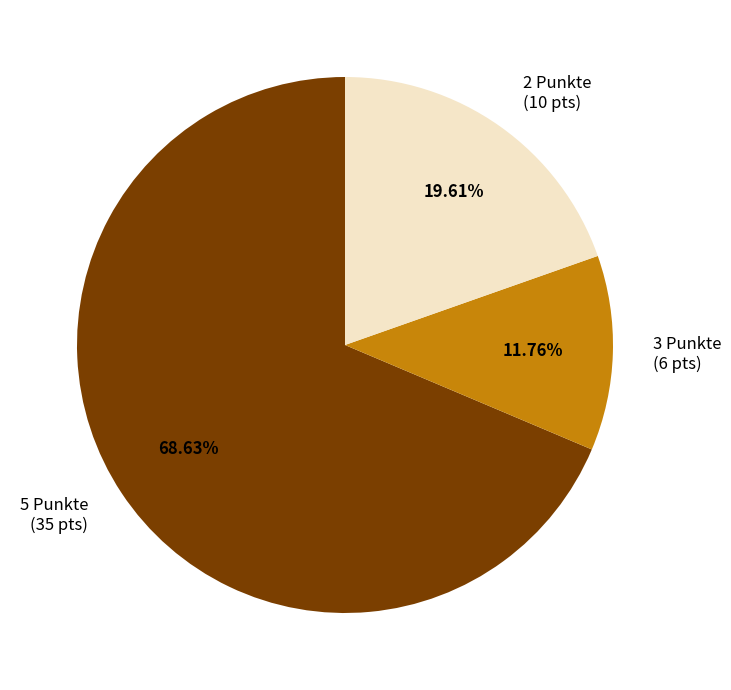

Which slice is the smallest?

3 Punkte